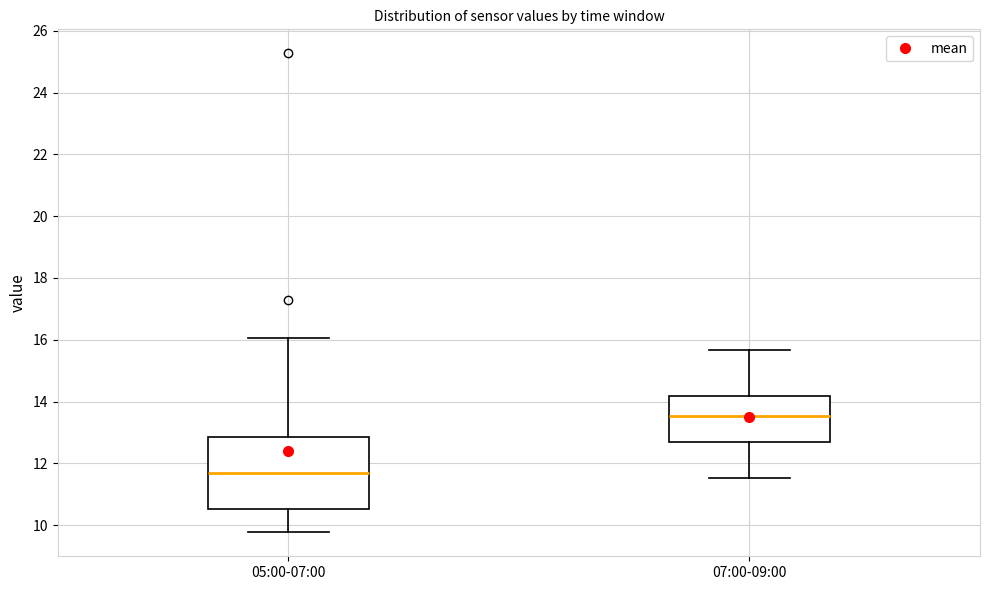

Reading left to right, transcribe this box plot: for each box, give where its median line is, the range the box spans, and where its two whiskers end, as read against the y-axis. The values are not printed on the chart, so give them approximately, as read against the axis.

05:00-07:00: median 11.6, box 10.6 to 12.8, whiskers 9.8 to 16.0
07:00-09:00: median 13.6, box 12.6 to 14.2, whiskers 11.6 to 15.6